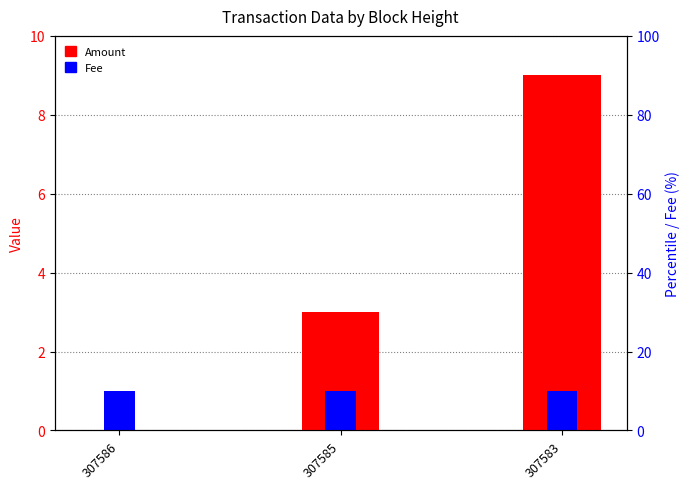

True or false: Fee has a value of 1 at 307586.

False